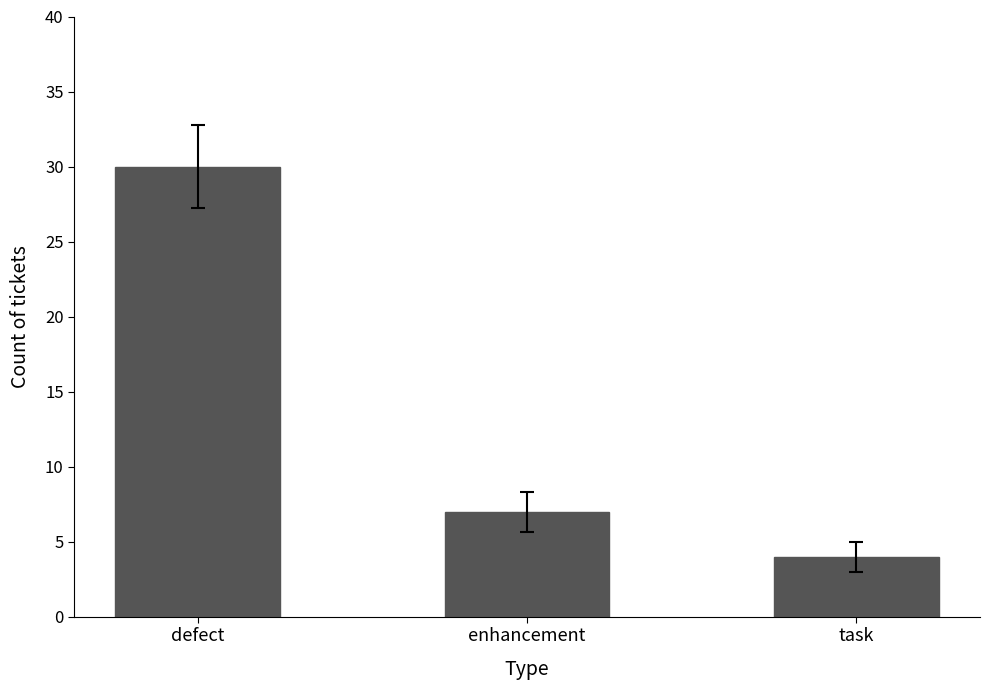

What is the maximum value shown in the chart?

30